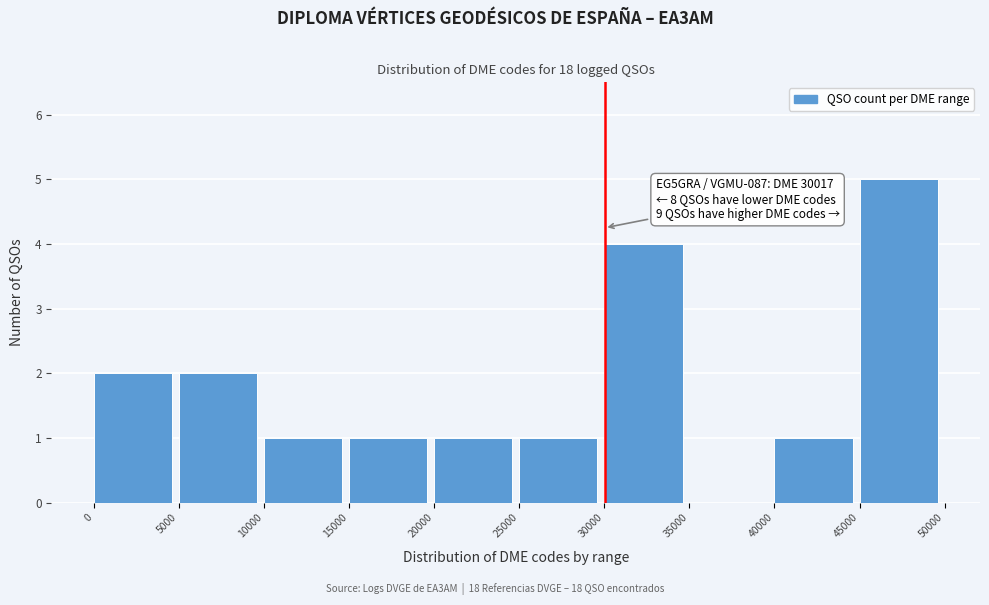

Which range on the x-axis has the tallest bar?

45000 to 50000